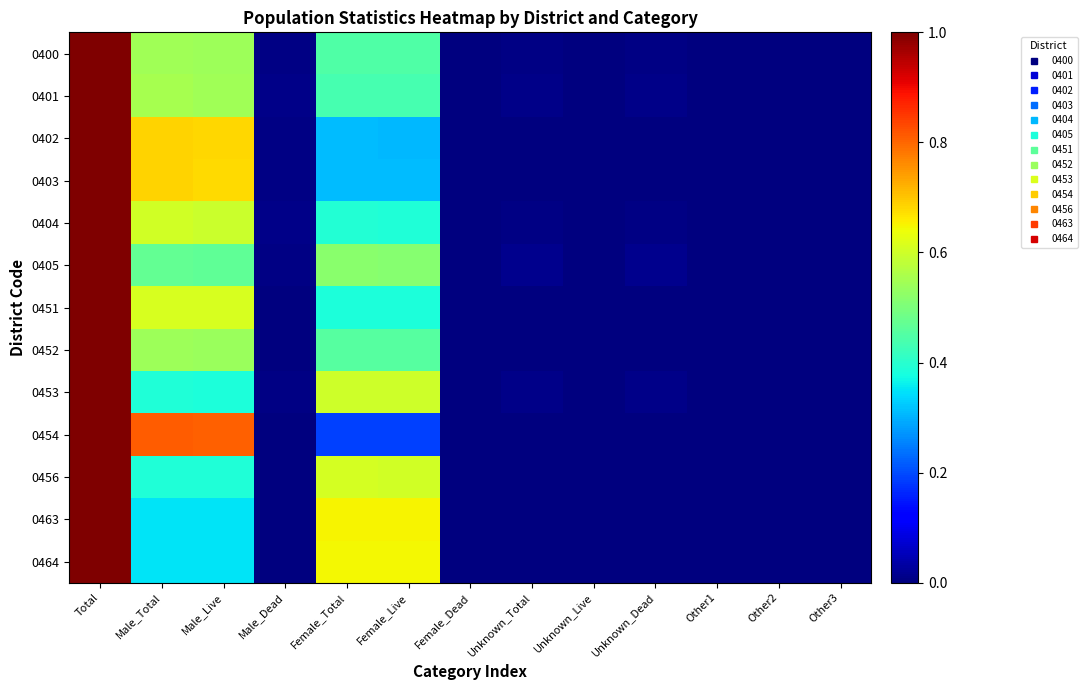

Rank the series at Unknown_Dead from highest to lowest value.

0405, 0401, 0453, 0400, 0404, 0456, 0402, 0403, 0452, 0451, 0454, 0463, 0464